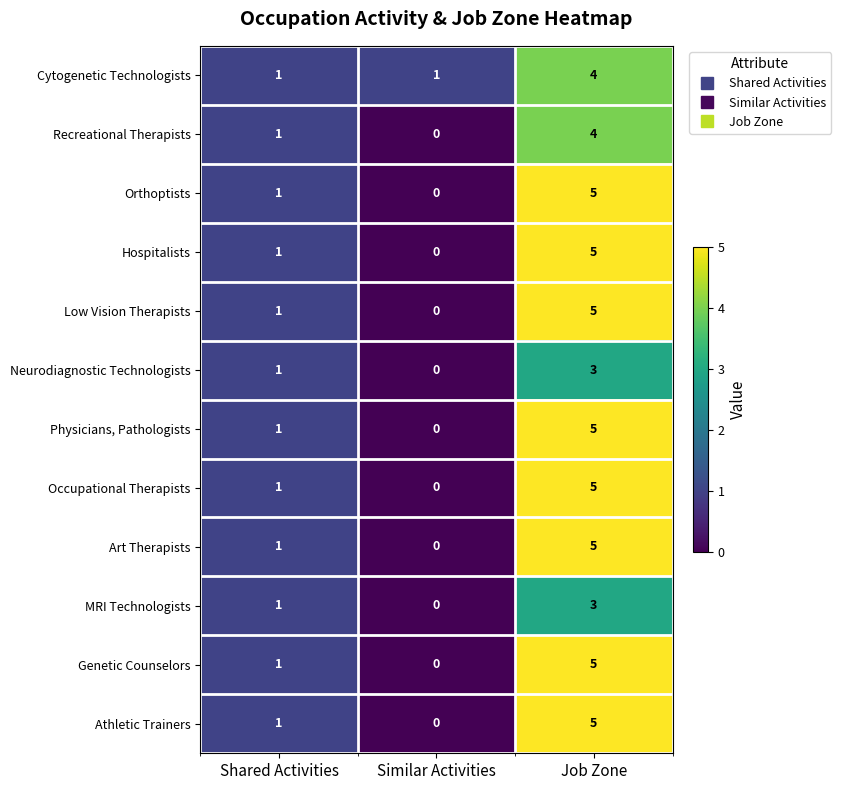

What is the sum of the Low Vision Therapists values at Job Zone and Similar Activities?

5